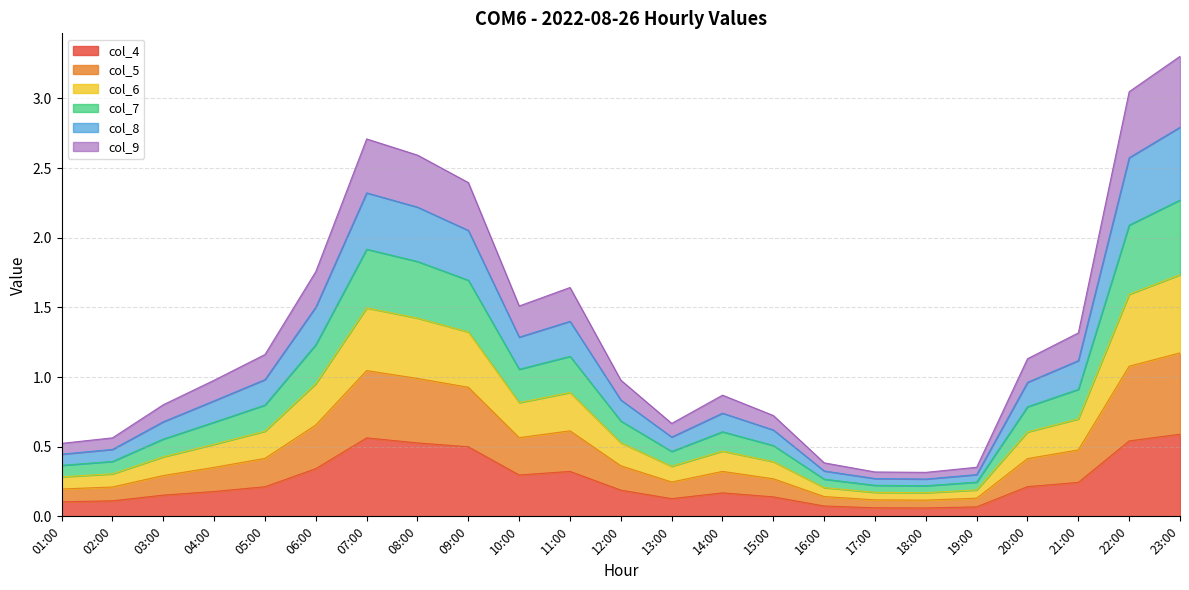

The value of col_4 at 16:00 is 0.1. True or false?

True